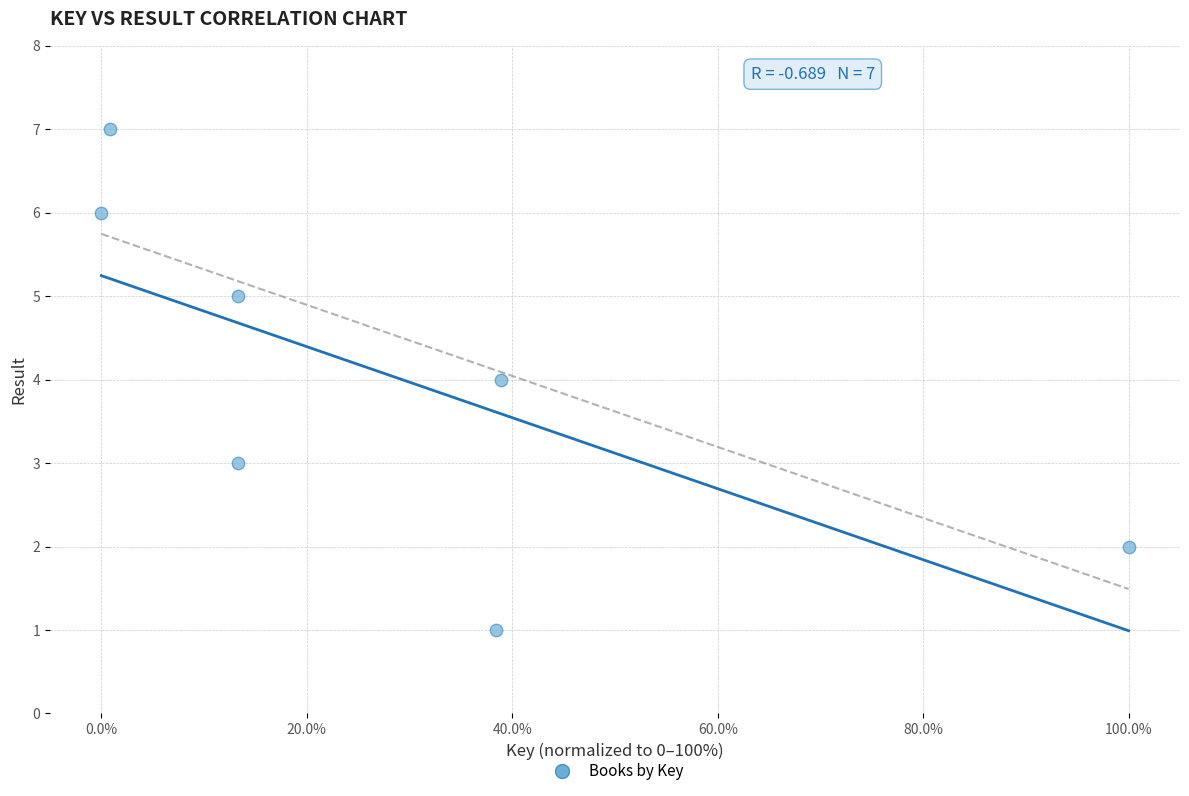

What is the range of Y values (max minus min)?

6